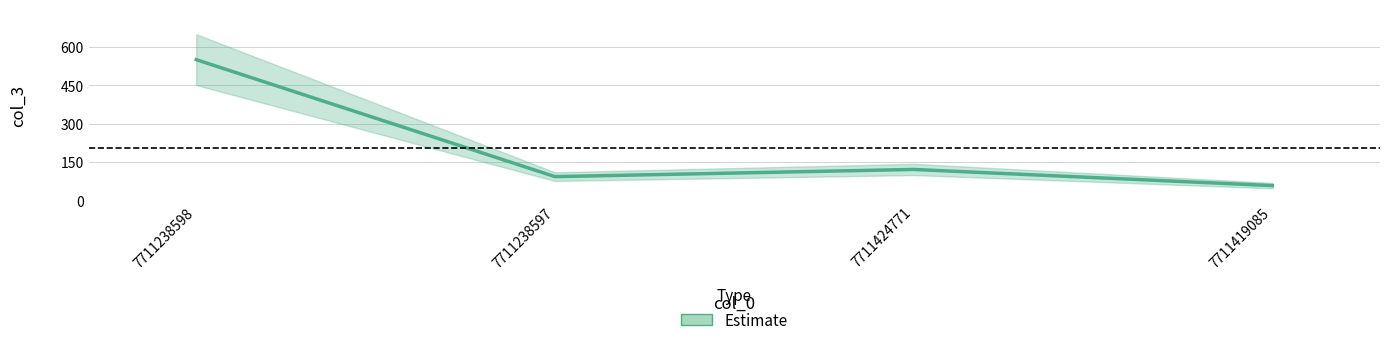

Rank the categories by value from lowest to highest.

7711419085, 7711238597, 7711424771, 7711238598